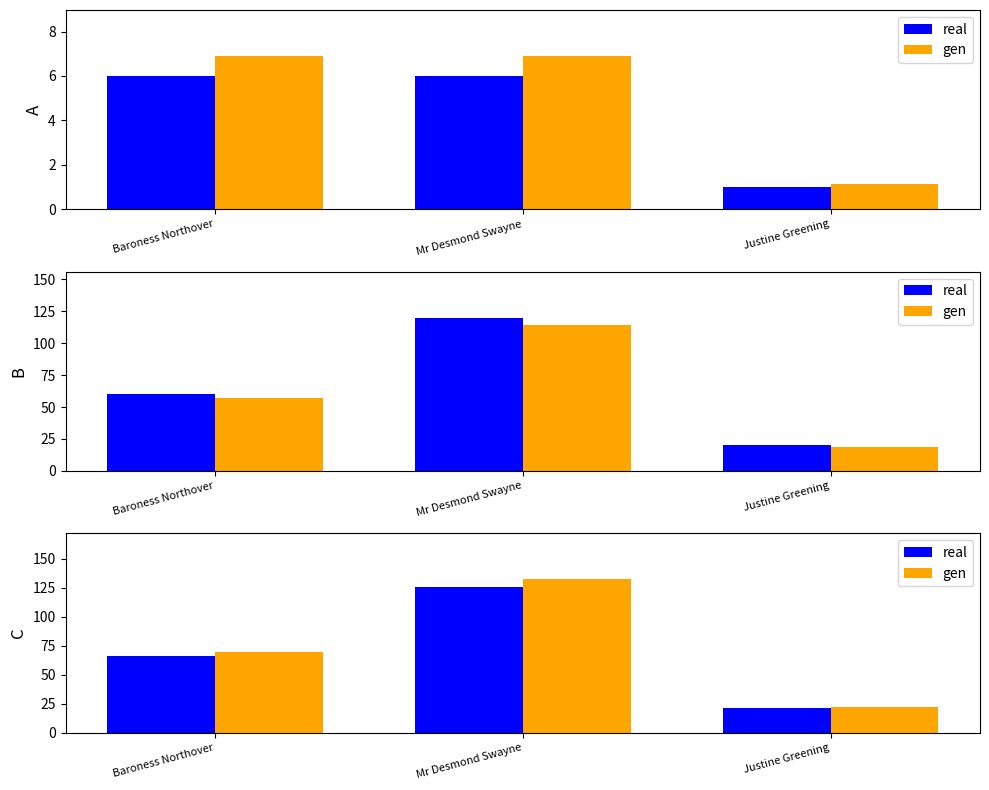

What is the difference between the highest and lowest values at Baroness Northover?

3.3